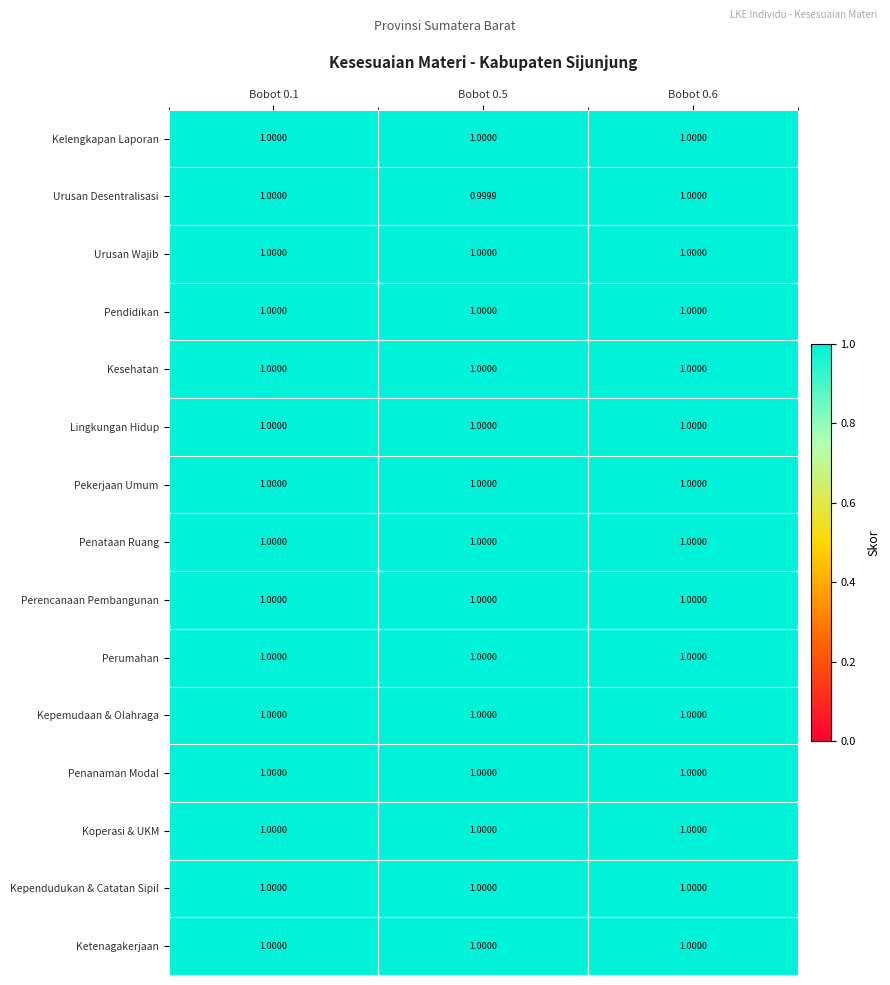

Which series has the largest range (max minus min)?

Urusan Desentralisasi